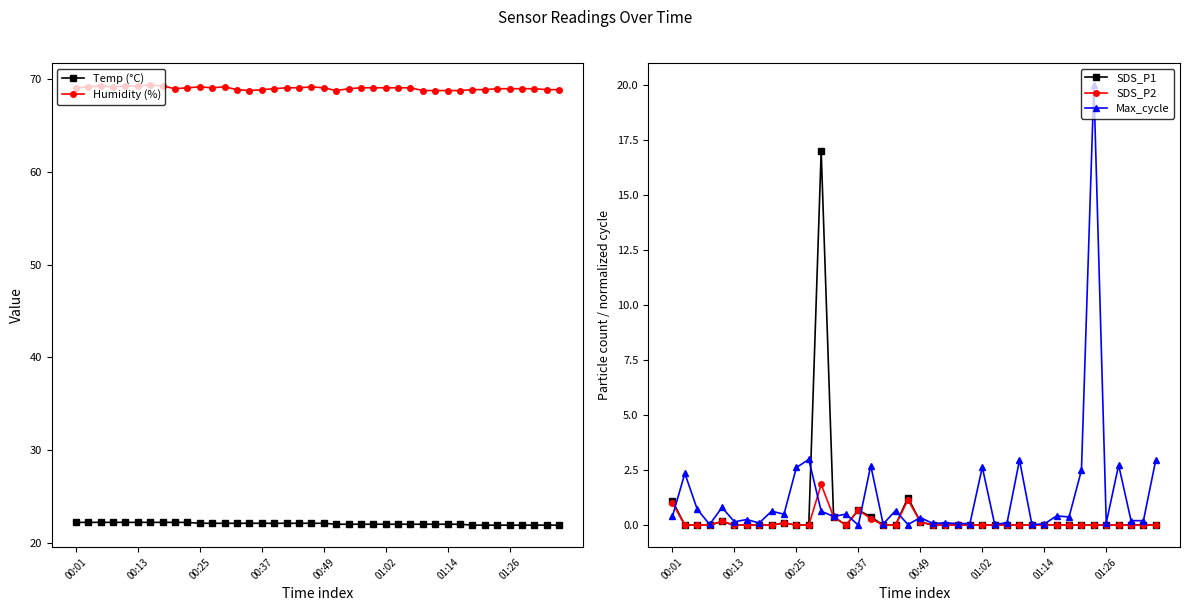

Rank the series by their maximum value, from lowest to highest.

SDS_P2, SDS_P1, Max_cycle, Temp (°C), Humidity (%)